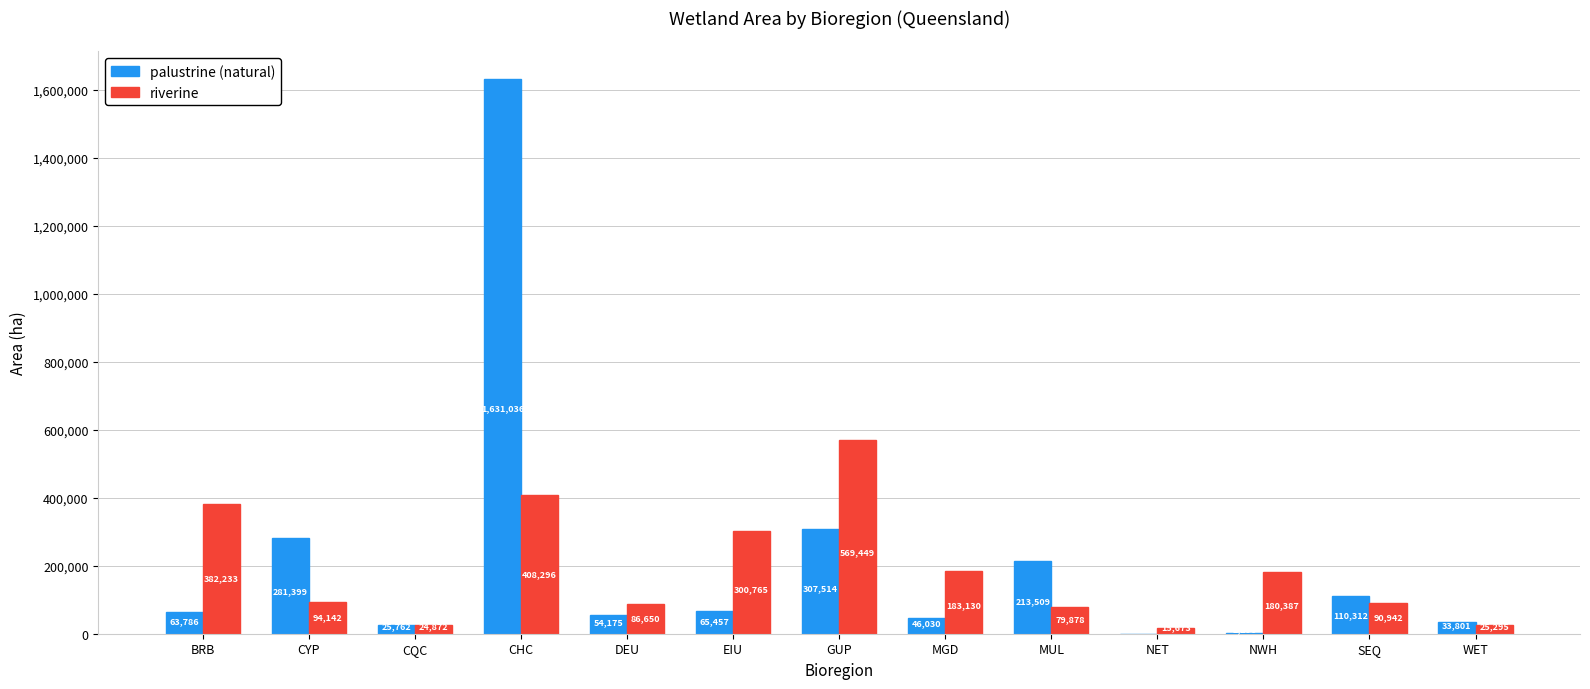

At which label is palustrine (natural) closest to 815663?

GUP